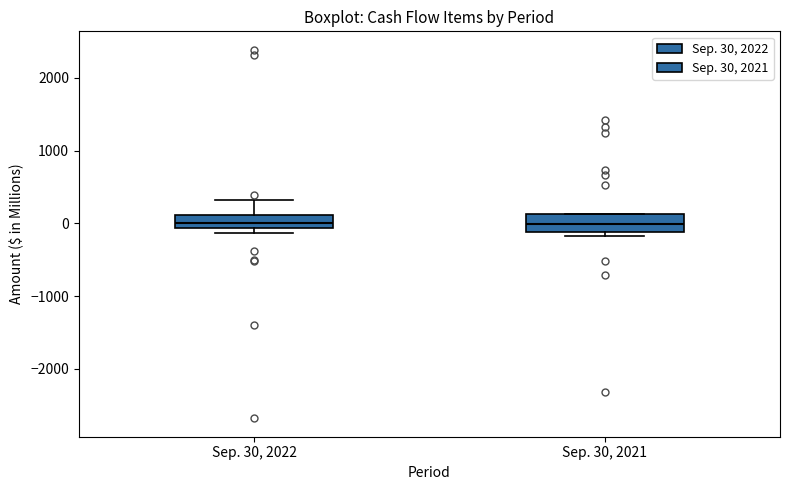

Reading left to right, read every box against the y-axis: the position of its median line, the range the box covers, and the ends of its whiskers. The values are not printed on the chart, so give them approximately, as read against the axis.

Sep. 30, 2022: median 0, box -100 to 100, whiskers -100 (just below the box's lower edge) to 300
Sep. 30, 2021: median 0, box -100 to 100, whiskers -200 to 100